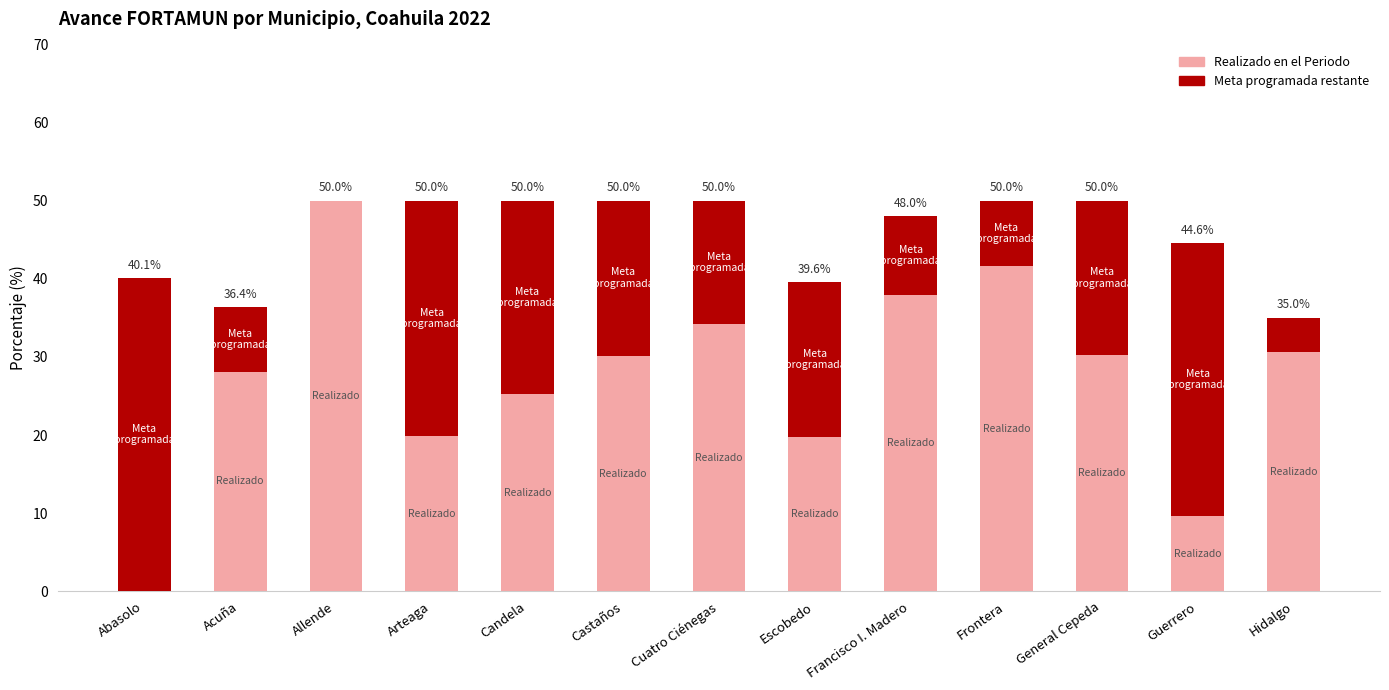

At which label does Realizado en el Periodo first exceed 30?

Allende